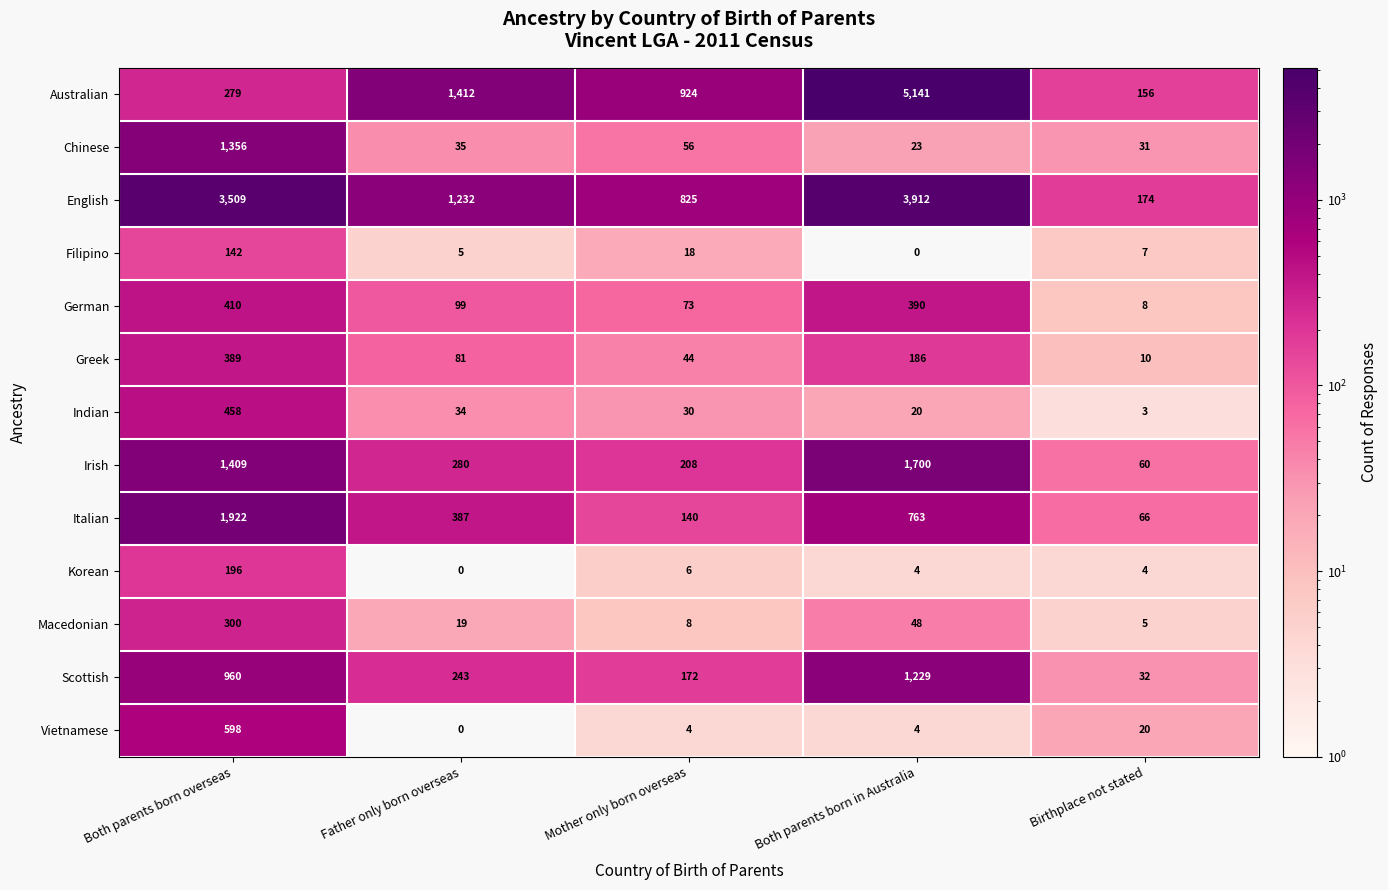

At which label does English reach its minimum?

Birthplace not stated